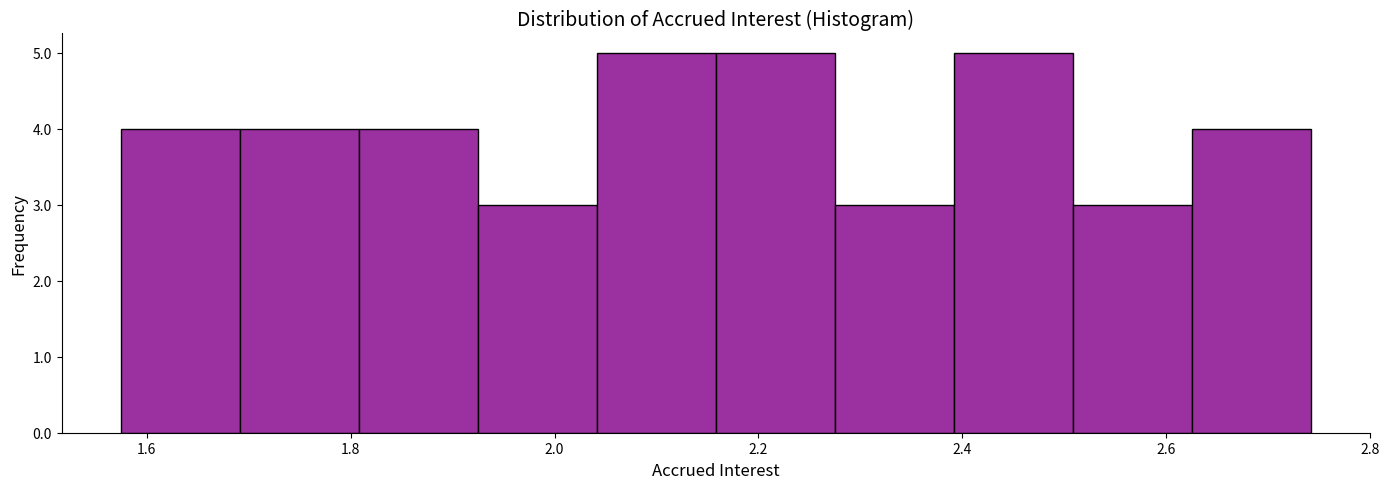

Reading left to right, transcribe this chart: for each bar, give the range it covers on the x-axis and its height. Neither the bar edges nor the heights are printed on the chart, so give them approximately, as read against the axes.

1.58 to 1.70: 4
1.70 to 1.80: 4
1.80 to 1.92: 4
1.92 to 2.04: 3
2.04 to 2.16: 5
2.16 to 2.28: 5
2.28 to 2.40: 3
2.40 to 2.50: 5
2.50 to 2.62: 3
2.62 to 2.74: 4